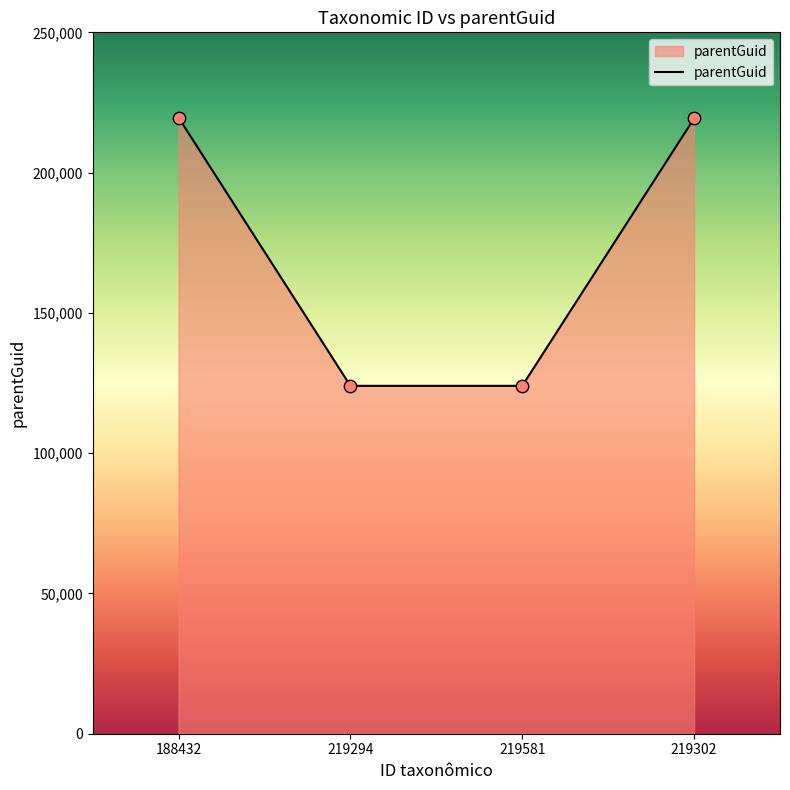

Between 219581 and 219302, which is larger?

219302